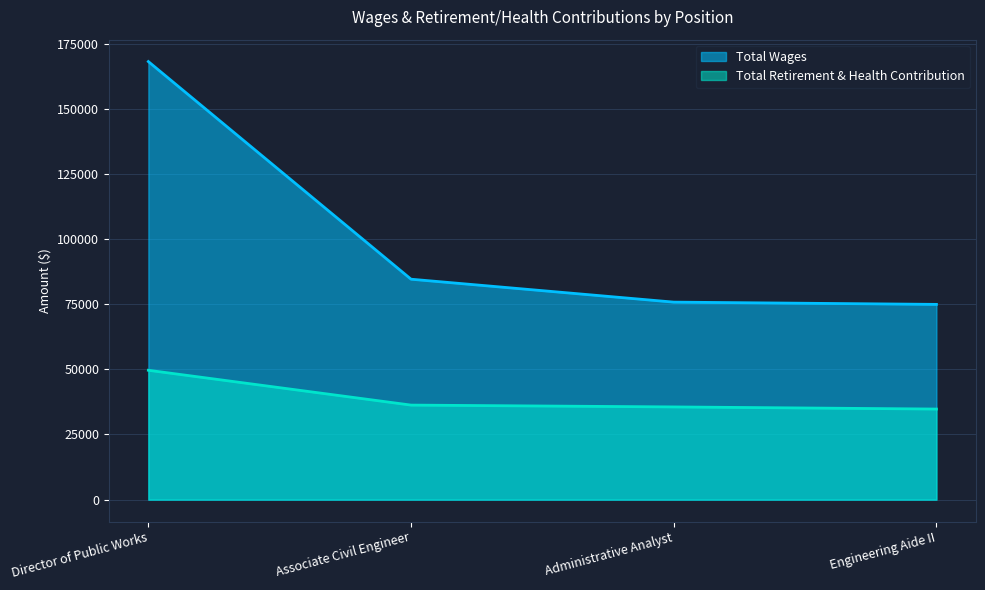

The Total Retirement & Health Contribution series shows 17638 at Engineering Aide II. True or false?

False